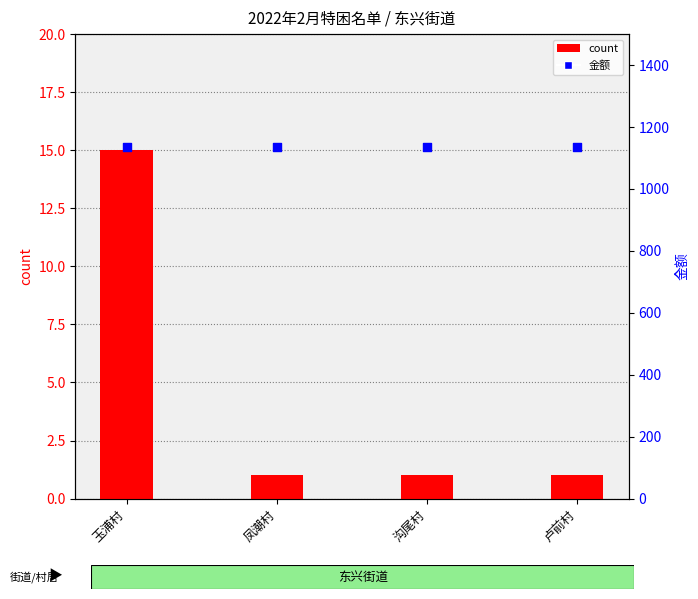

At which category is the sum across all series the highest?

玉浦村